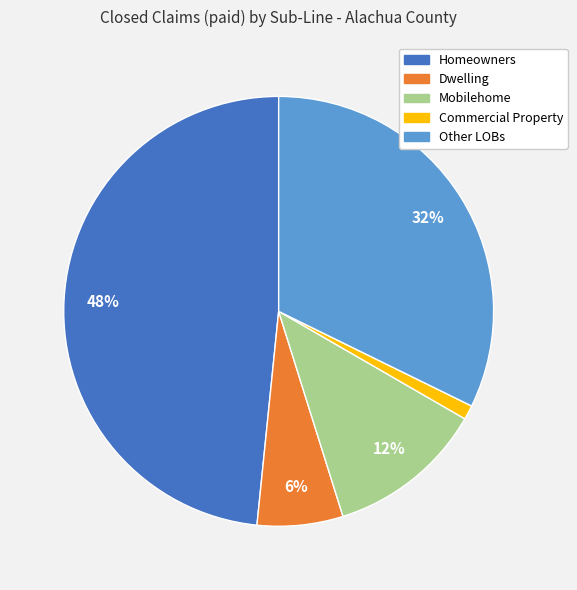

What percentage is the Other LOBs slice, to the nearest percent?

32%